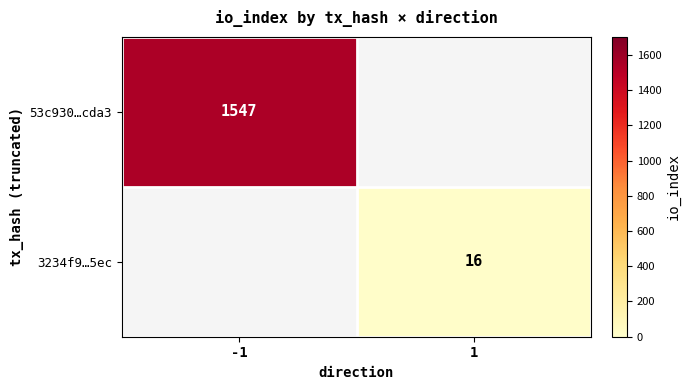

At how many categories does at least one series exceed 524?

1